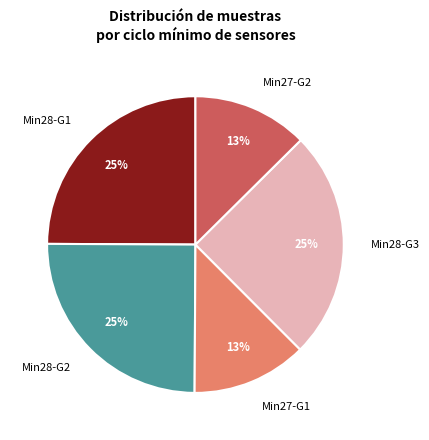

To the nearest percent, what portion does Min27-G1 represent?

13%